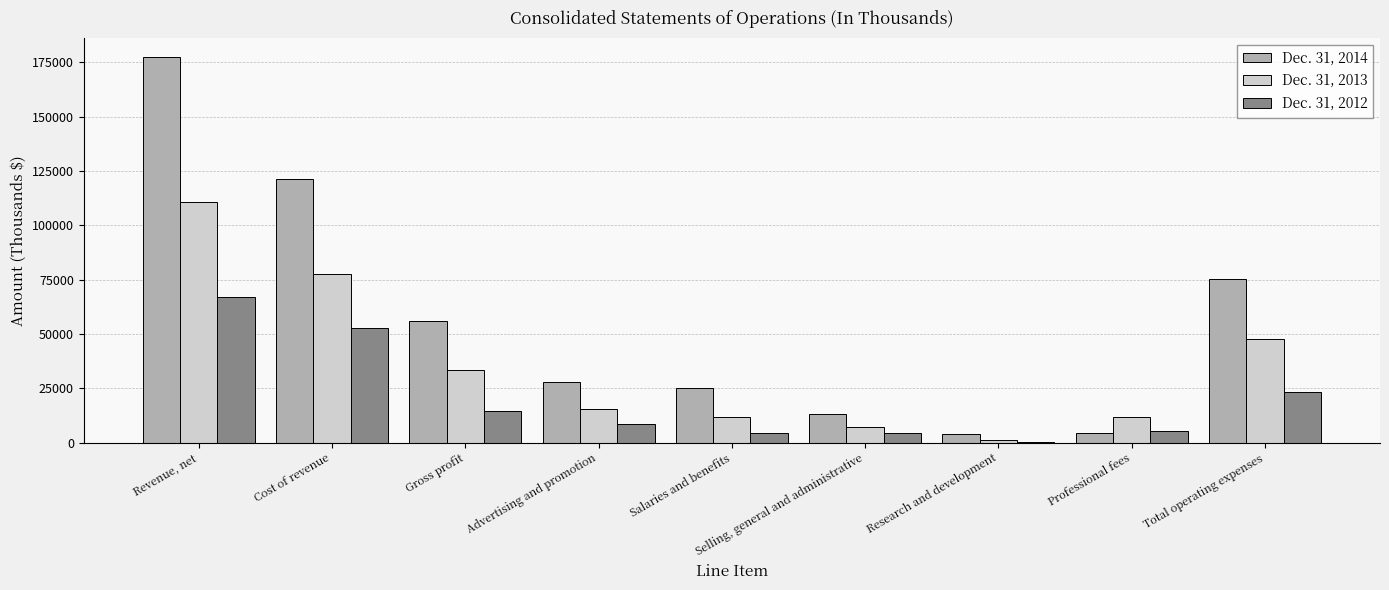

At which label does Dec. 31, 2012 first exceed 8430?

Revenue, net